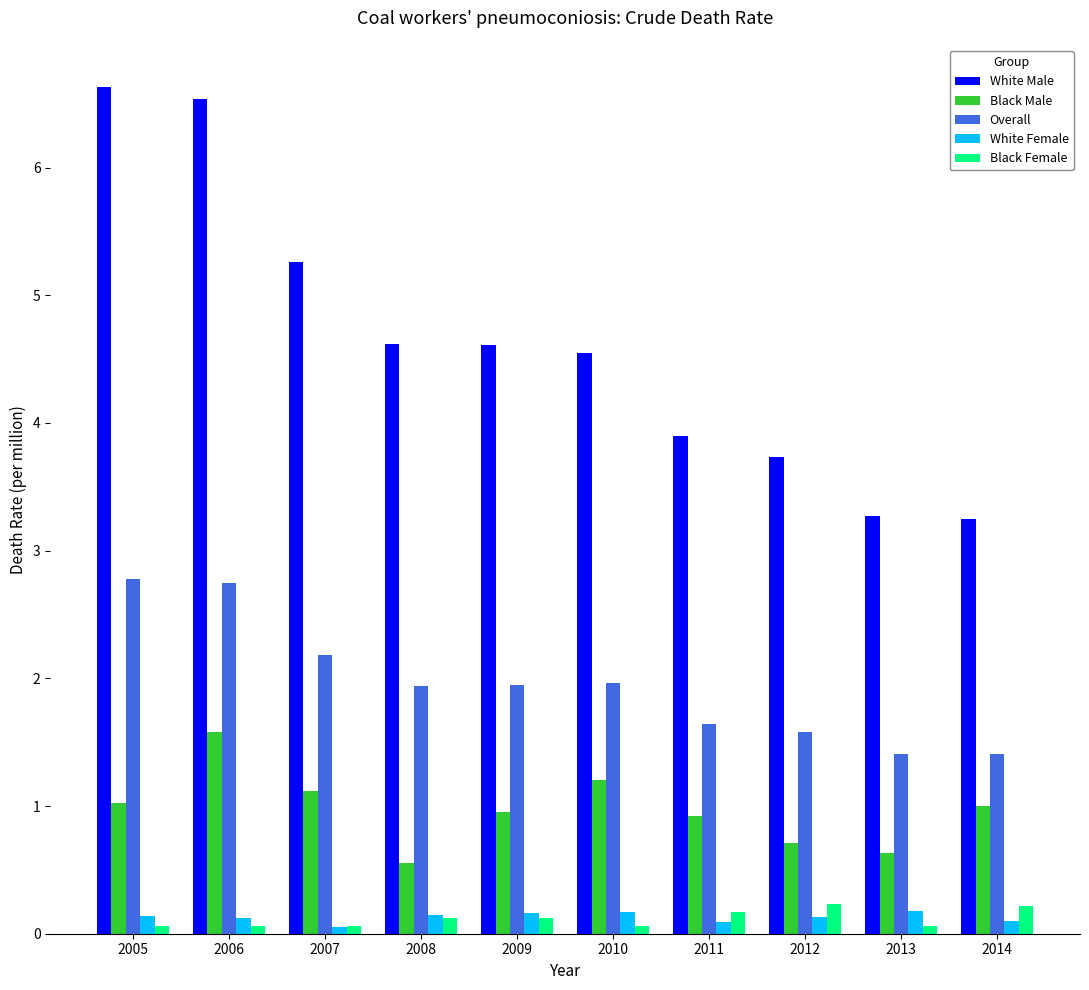

Between 2006 and 2013, which series saw the biggest shift?

White Male